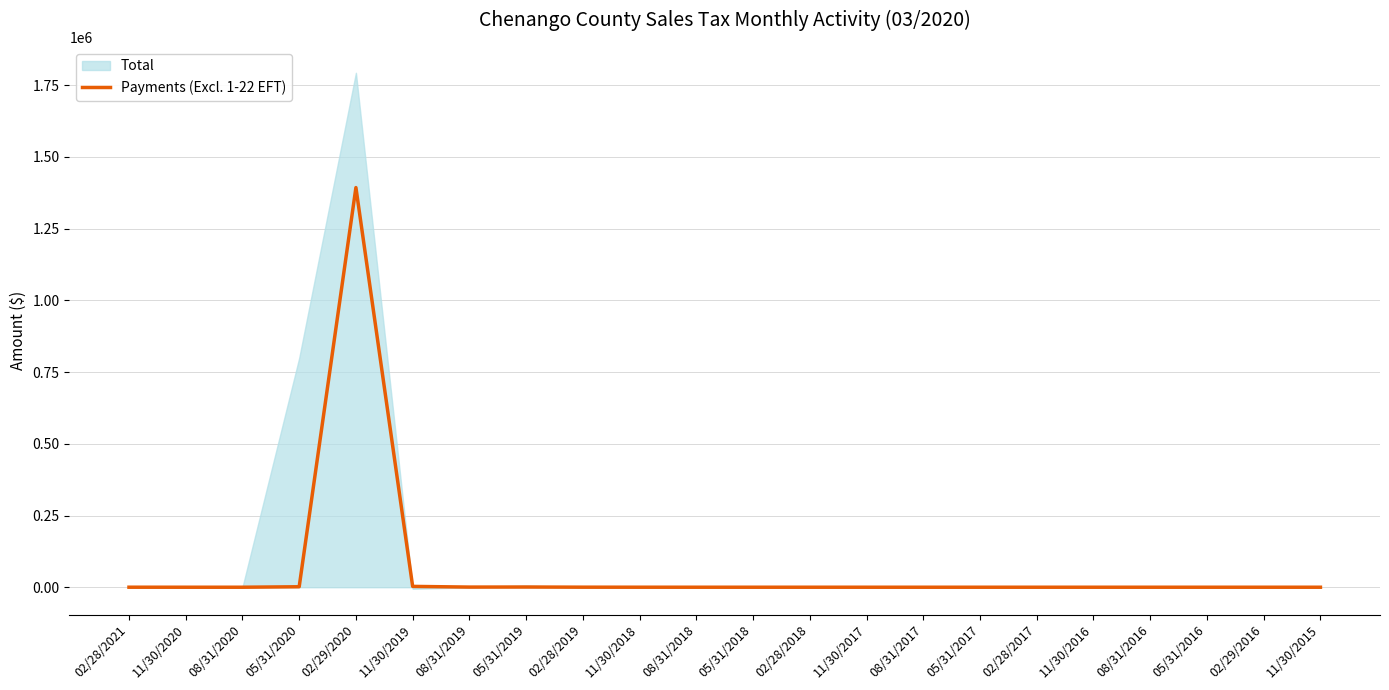

At which label does the data first exceed 8?

02/28/2021